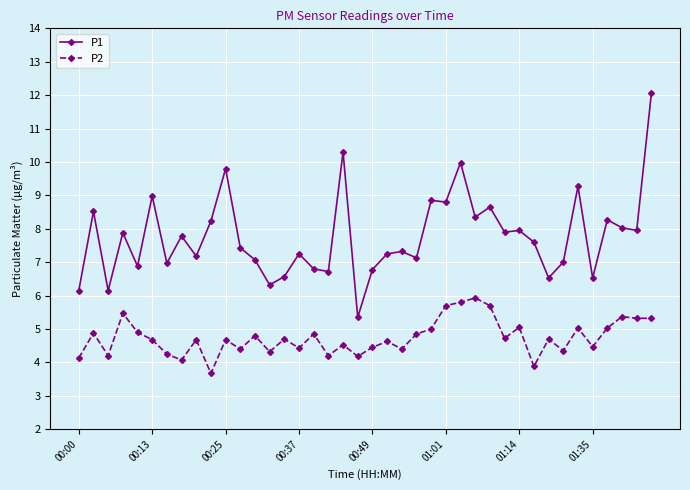

Does the chart display data point markers on the line(s)?

Yes